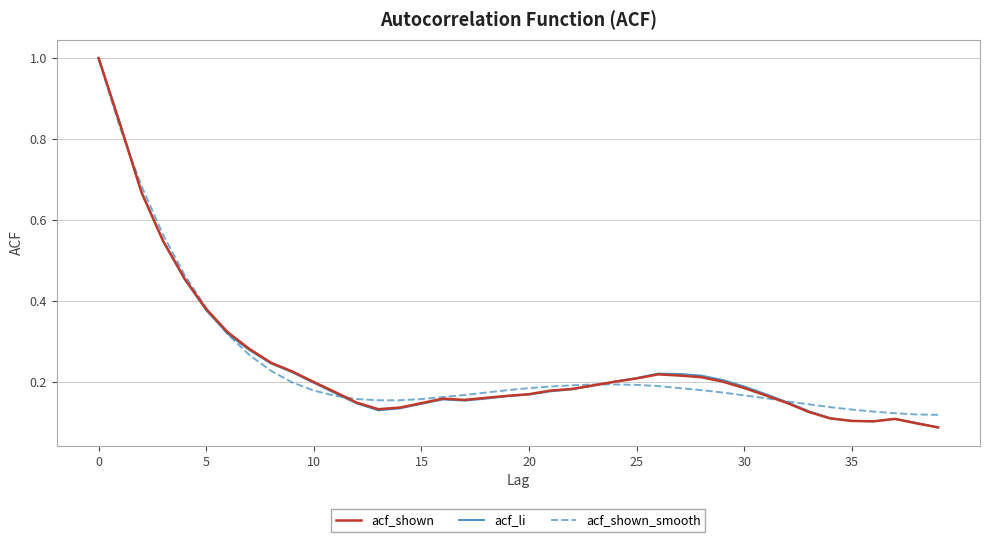

What is the maximum value for acf_shown?

1.0